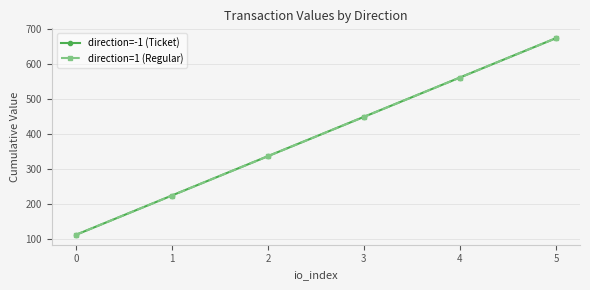

What are all the series names shown in the legend?

direction=-1 (Ticket), direction=1 (Regular)